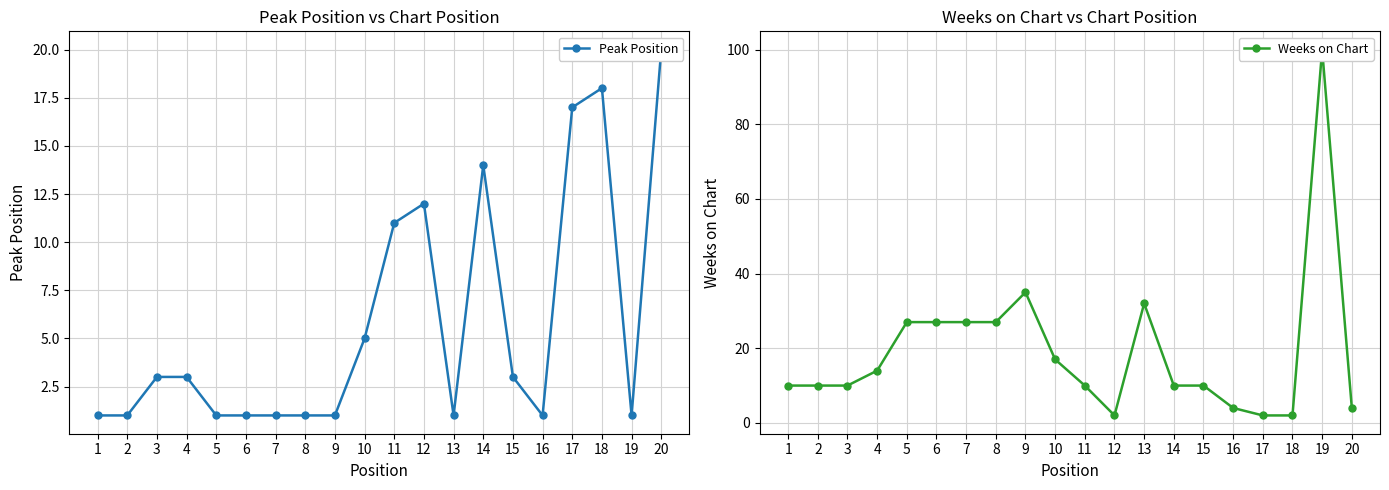

Reading left to right, list all the values displayed in this chart.

Peak Position: 1	1	3	3	1	1	1	1	1	5	11	12	1	14	3	1	17	18	1	20
Weeks on Chart: 10	10	10	14	27	27	27	27	35	17	10	2	32	10	10	4	2	2	100	4